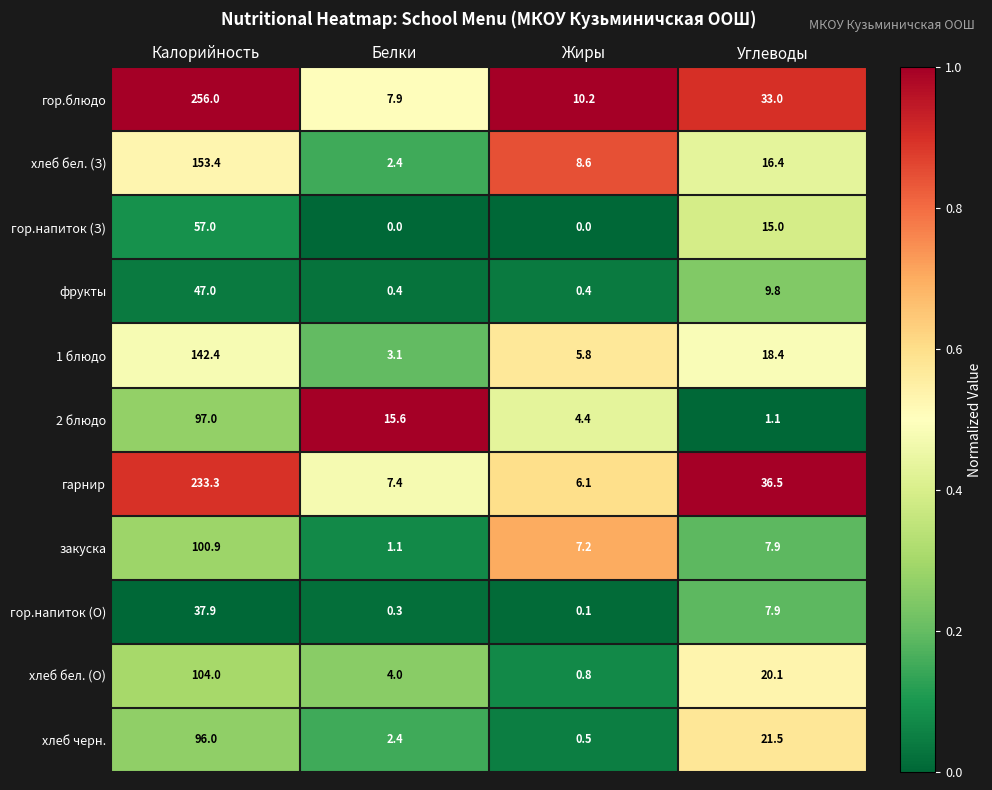

How many гор.напиток (З) values are between 0 and 57?

4